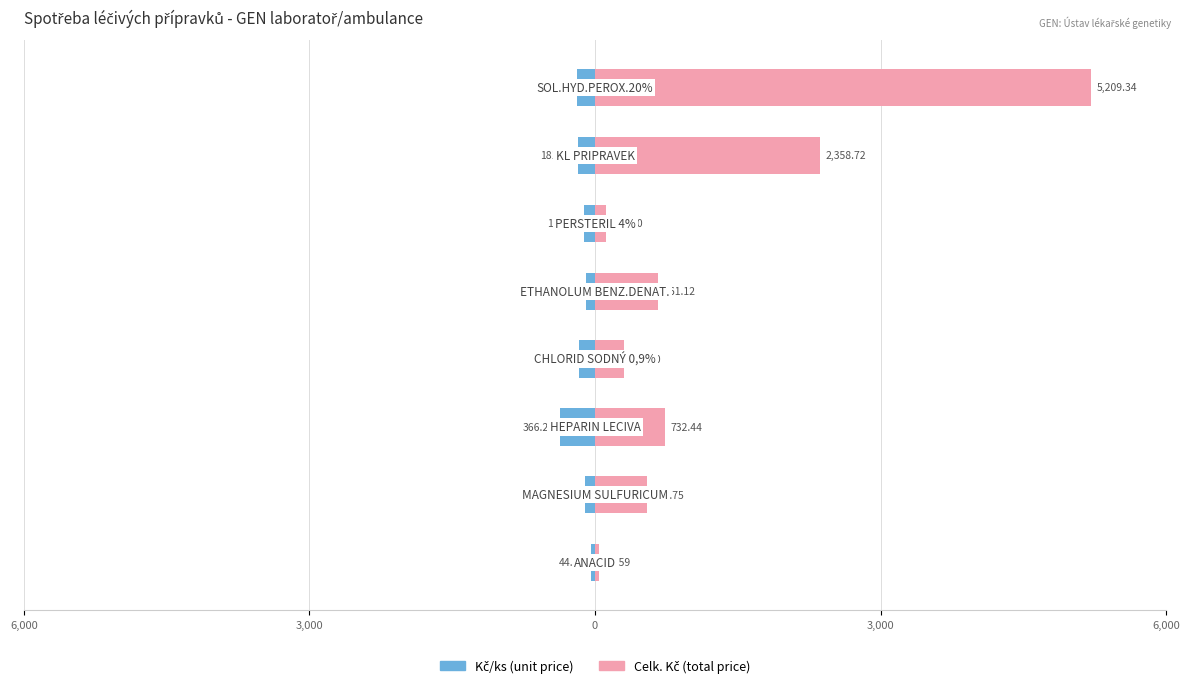

The value of Kč/ks at 3,000 is -60.5. True or false?

False